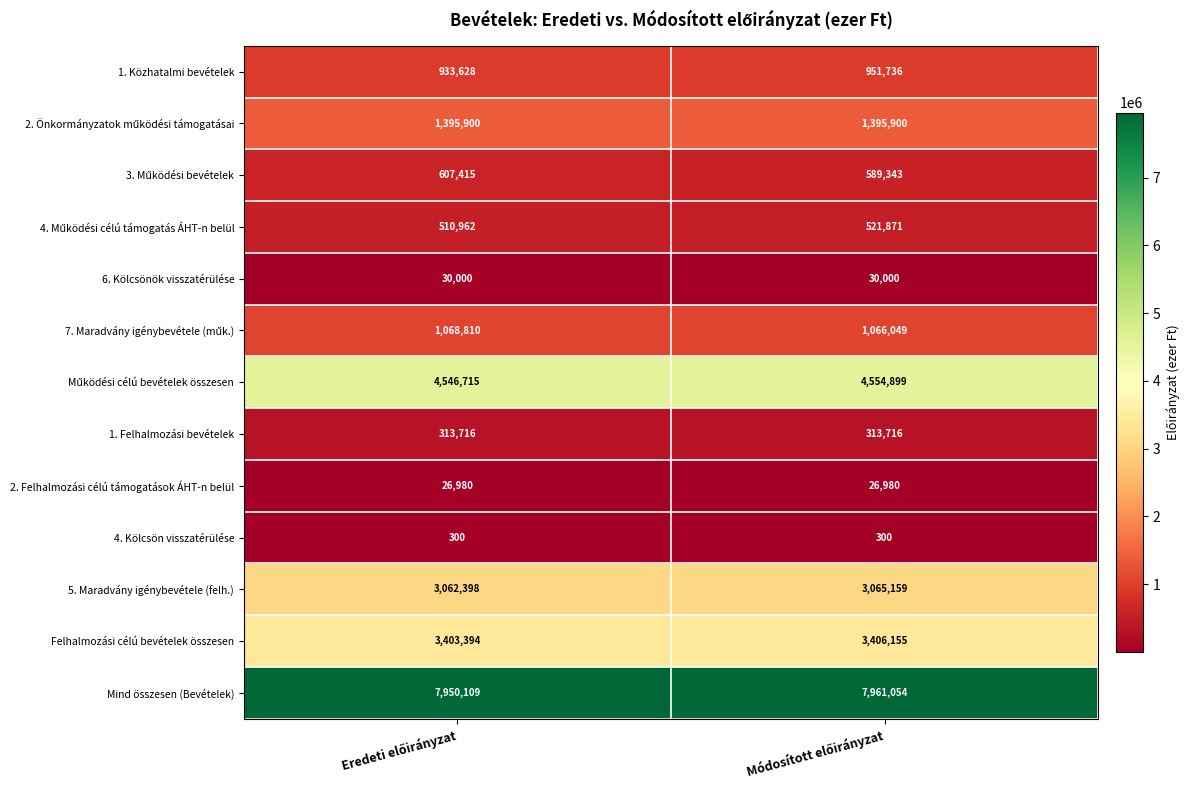

Which series has the widest spread of values?

1. Közhatalmi bevételek